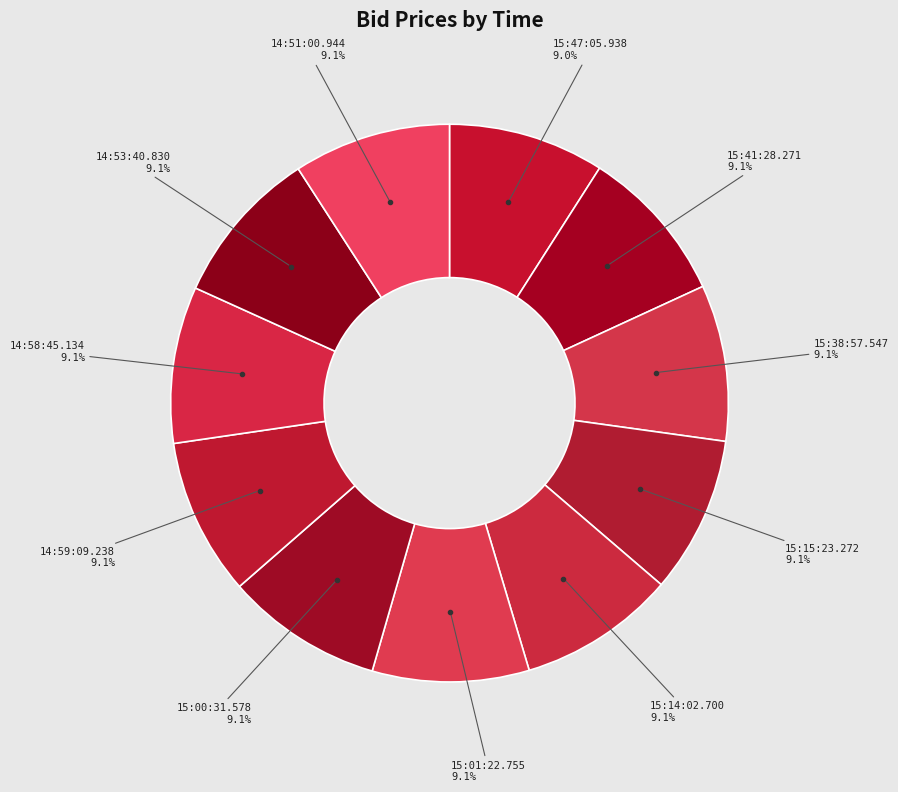

Count the number of slices in the pie.

11